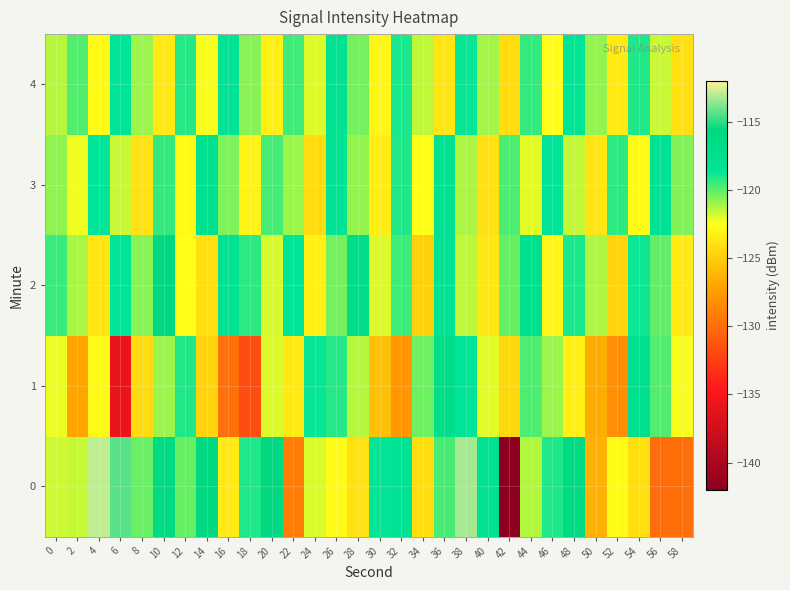

Reading right to left, list all the values displayed in this chart.

0: 58=-129.9	56=-130.0	54=-124.1	52=-122.7	50=-126.4	48=-116.1	46=-119.1	44=-121.3	42=-141.8	40=-117.8	38=-113.3	36=-119.7	34=-124.1	32=-117.9	30=-118.6	28=-123.9	26=-122.8	24=-122.0	22=-129.2	20=-115.8	18=-119.0	16=-123.5	14=-115.8	12=-120.2	10=-116.1	8=-120.2	6=-114.4	4=-112.9	2=-121.6	0=-121.8
1: 58=-122.4	56=-119.9	54=-117.5	52=-128.2	50=-126.7	48=-123.3	46=-121.0	44=-119.8	42=-124.5	40=-122.1	38=-118.4	36=-116.9	34=-120.3	32=-127.8	30=-125.6	28=-121.4	26=-119.2	24=-118.7	22=-123.5	20=-122.0	18=-131.8	16=-129.8	14=-124.7	12=-119.1	10=-121.0	8=-124.3	6=-135.8	4=-122.8	2=-127.1	0=-122.2
2: 58=-123.5	56=-120.1	54=-118.8	52=-124.6	50=-121.3	48=-119.0	46=-122.9	44=-117.4	42=-120.2	40=-123.7	38=-121.5	36=-118.1	34=-124.8	32=-119.6	30=-122.0	28=-116.7	26=-120.4	24=-123.2	22=-118.5	20=-121.9	18=-119.3	16=-117.8	14=-124.1	12=-122.6	10=-115.9	8=-120.7	6=-118.3	4=-123.8	2=-121.2	0=-119.5
3: 58=-120.6	56=-118.0	54=-122.7	52=-119.3	50=-123.8	48=-121.6	46=-118.4	44=-122.1	42=-119.8	40=-124.0	38=-121.2	36=-117.9	34=-122.5	32=-119.1	30=-123.4	28=-120.9	26=-118.2	24=-124.3	22=-121.0	20=-119.7	18=-123.1	16=-120.5	14=-117.6	12=-122.8	10=-119.4	8=-123.9	6=-121.7	4=-118.6	2=-122.3	0=-120.8
4: 58=-124.0	56=-121.7	54=-119.1	52=-123.5	50=-120.9	48=-118.3	46=-122.6	44=-119.4	42=-124.2	40=-121.1	38=-118.7	36=-123.8	34=-121.5	32=-119.0	30=-122.9	28=-120.4	26=-117.8	24=-122.0	22=-119.6	20=-123.3	18=-120.7	16=-118.1	14=-122.4	12=-119.2	10=-123.6	8=-121.0	6=-118.5	4=-122.8	2=-119.9	0=-121.4